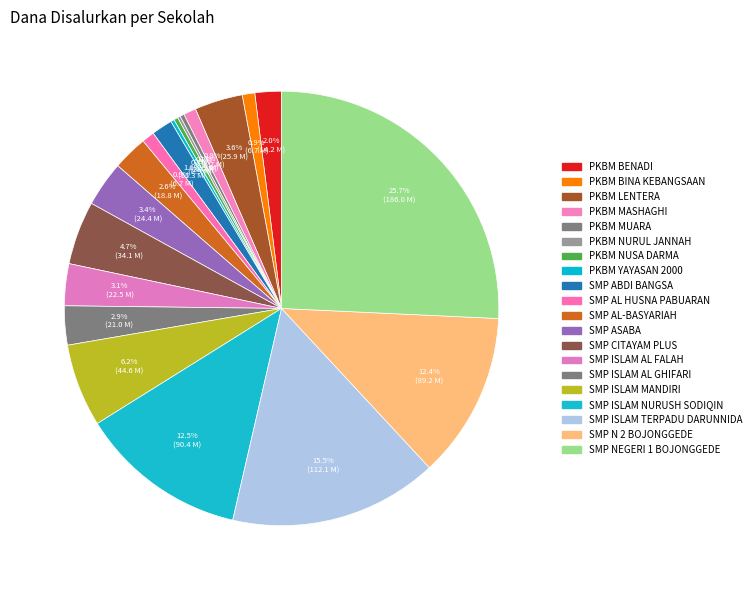

To the nearest percent, what is the difference between the PKBM MASHAGHI and SMP NEGERI 1 BOJONGGEDE slice percentages?

25%